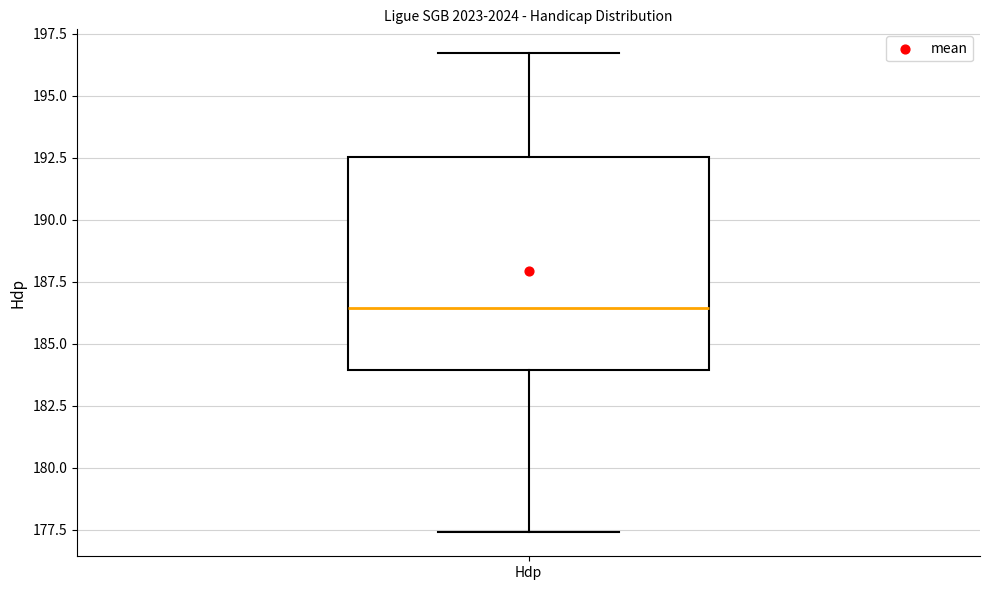

Read this box plot against the y-axis: the position of the median line, the range covered by the box, and the ends of both whiskers. The values are not printed on the chart, so give them approximately, as read against the axis.

median 186.5, box 184.0 to 192.5, whiskers 177.5 to 196.5